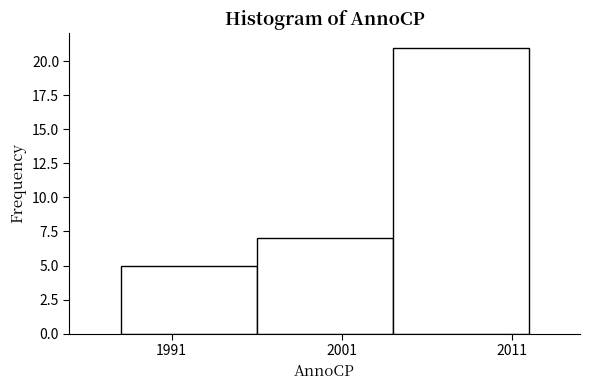

Reading left to right, list every bar in this chart as the range it spans on the x-axis followed by its height. The values are not printed on the chart, so give them approximately, as read against the axis.

1988 to 1996: 5
1996 to 2004: 7
2004 to 2012: 21